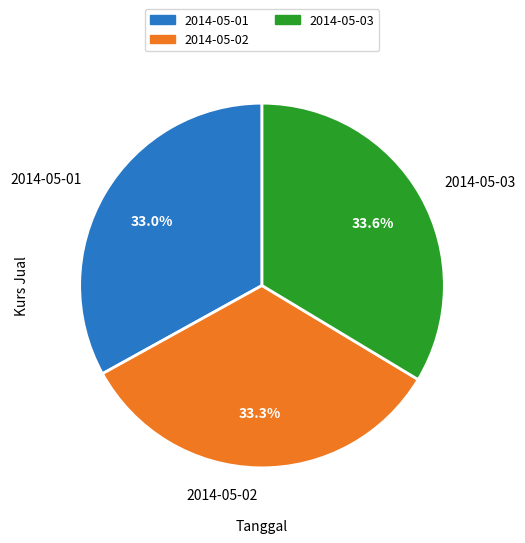

What percentage is NOT represented by 2014-05-03?

66.4%